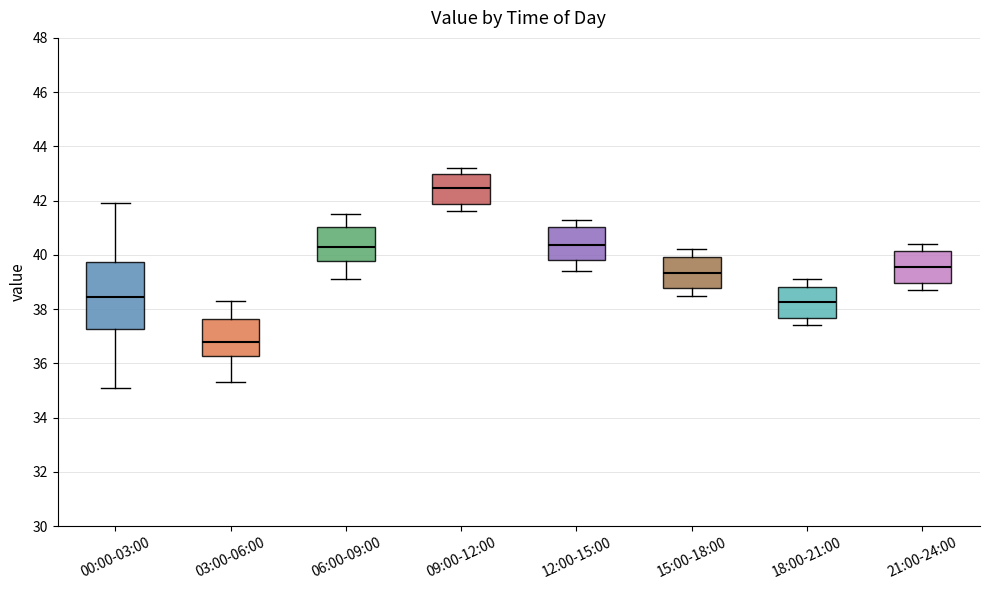

Where does the median line of the box for 09:00-12:00 sit on the y-axis? The values are not printed on the chart, so give them approximately, as read against the axis.

42.4